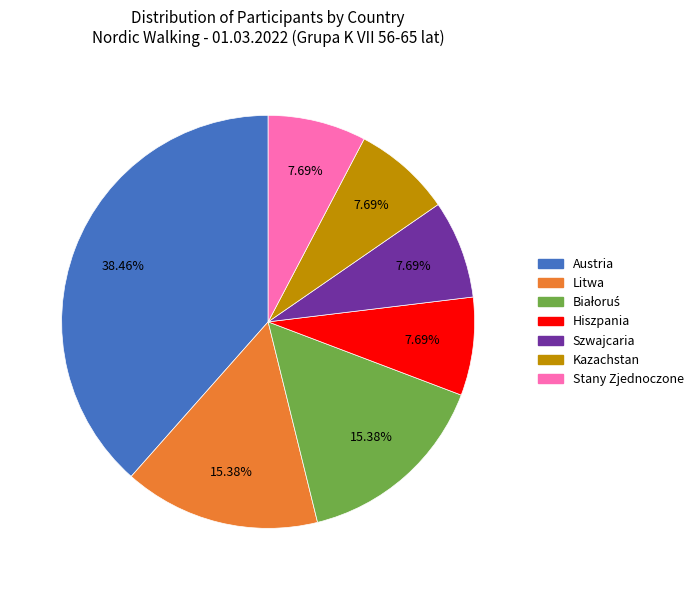

What is the ratio of the value at Stany Zjednoczone to the value at Szwajcaria?

1.0